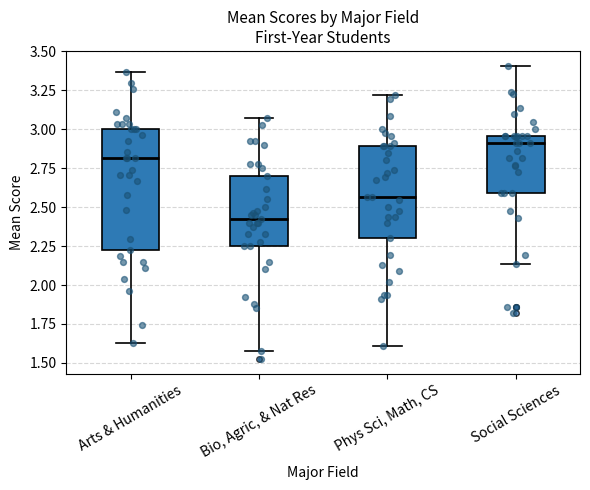

Which box has the highest median line?

Social Sciences